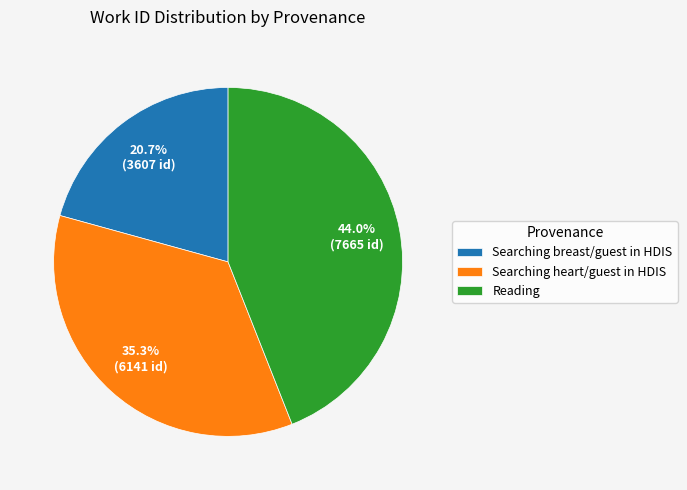

What is the smallest slice in the pie chart?

Searching breast/guest in HDIS